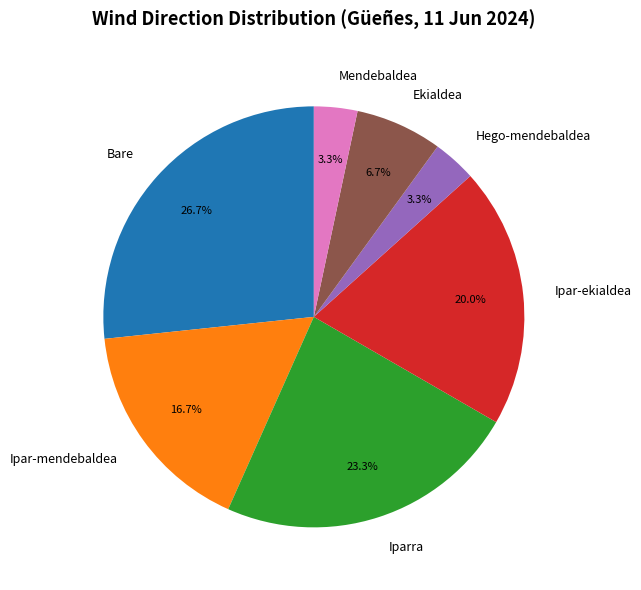

To the nearest percent, what portion does Hego-mendebaldea represent?

3%